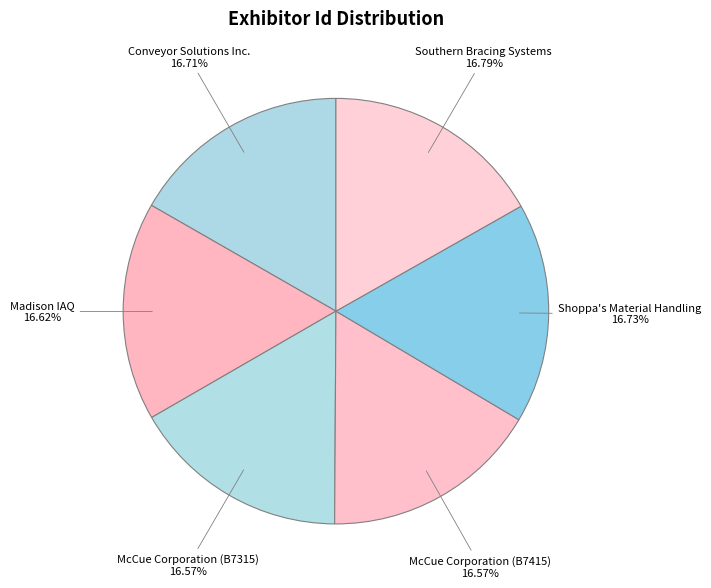

Approximately how many times larger is the value at Southern Bracing Systems compared to McCue Corporation (B7315)?

1.0